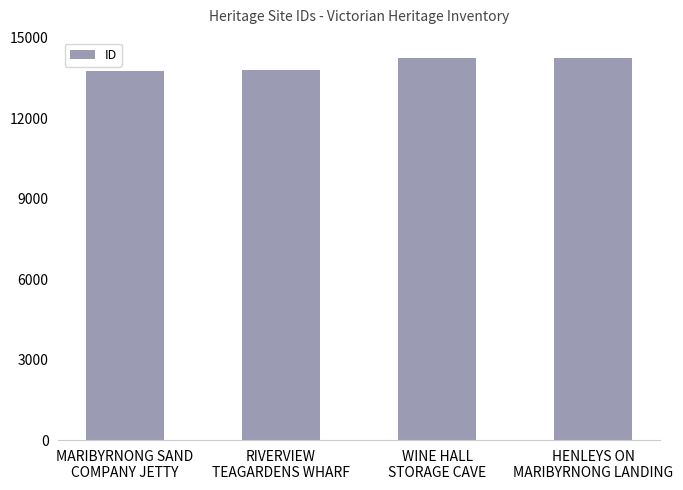

What is the maximum value shown in the chart?

14259